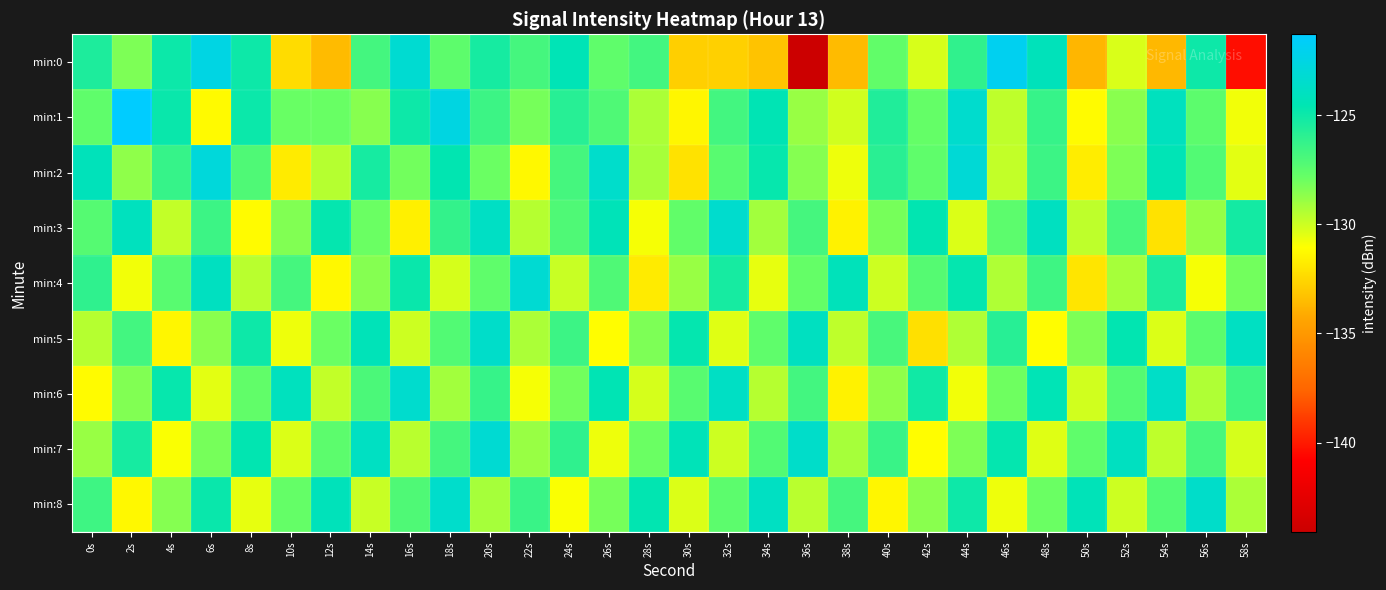

What is the maximum value shown in the chart?

-121.3